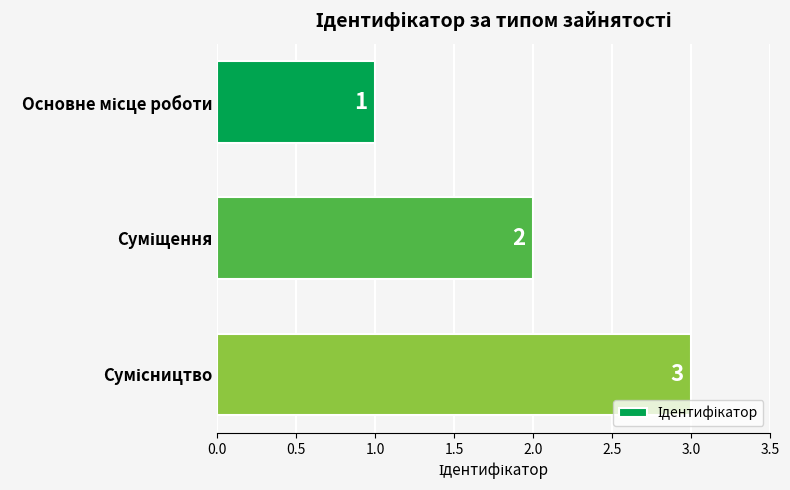

How many values are between 1 and 3?

3